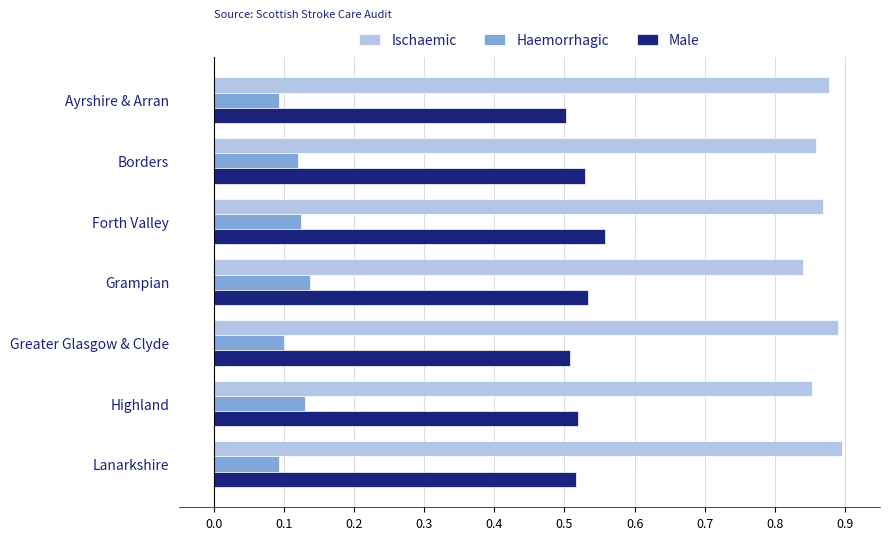

Is it true that Male equals 0.2 at Lanarkshire?

False